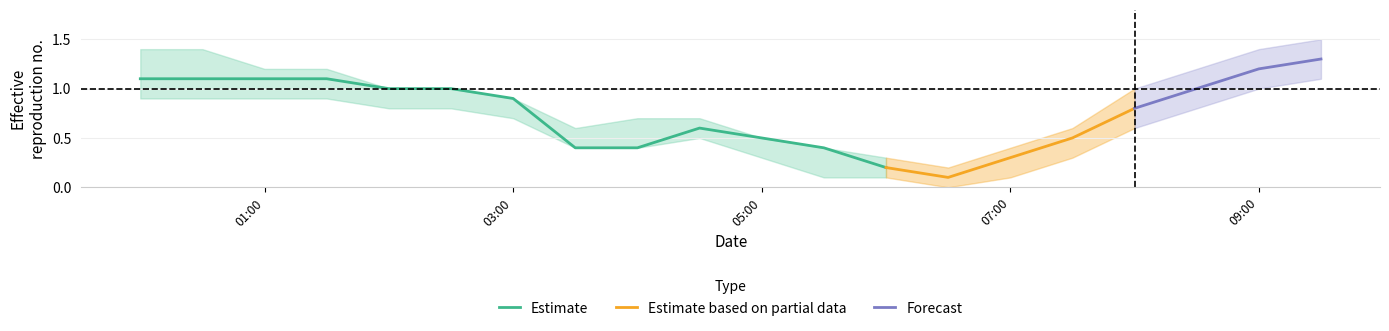

Is this an area chart (filled region under the line)?

No